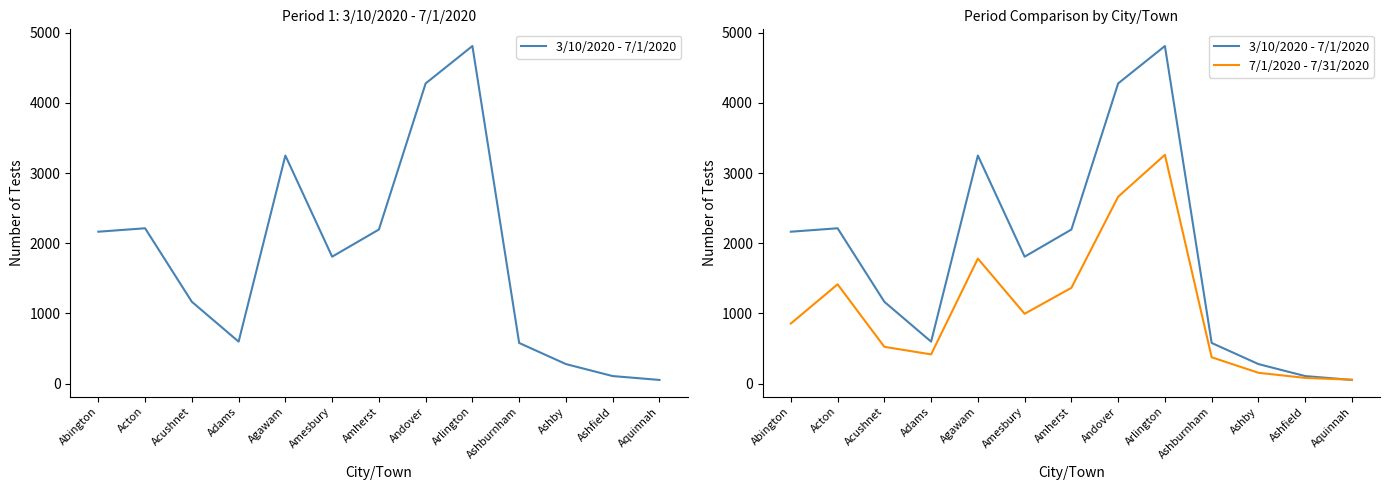

What position from the left is Acushnet?

3